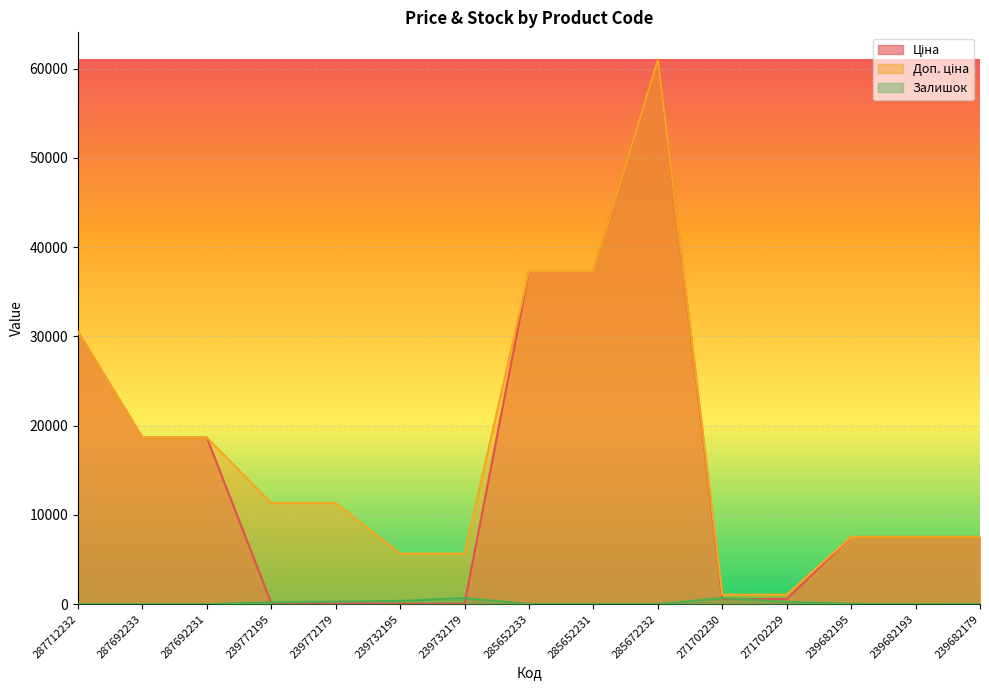

Where is the first local maximum for Залишок?

239732179